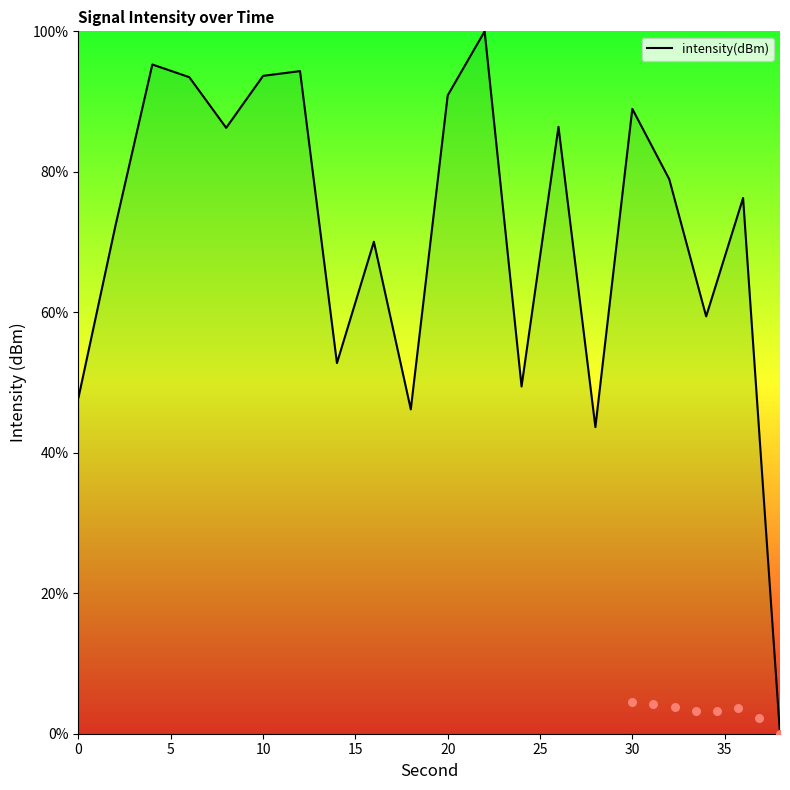

What is the highest value of the intensity(dBm) series?

100.0